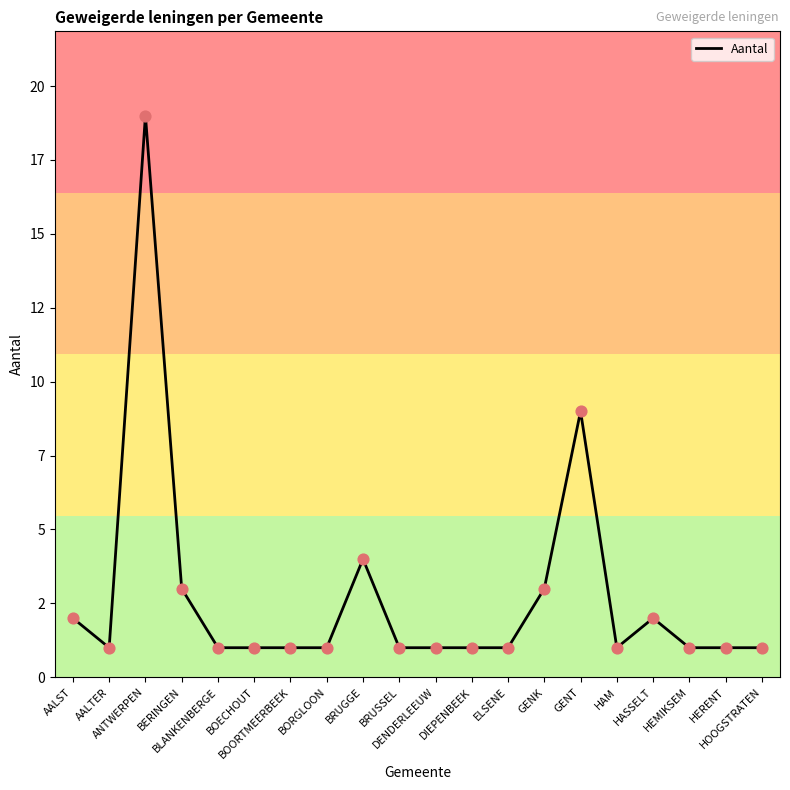

What is the ratio of the value at BOORTMEERBEEK to the value at BRUGGE?

0.2